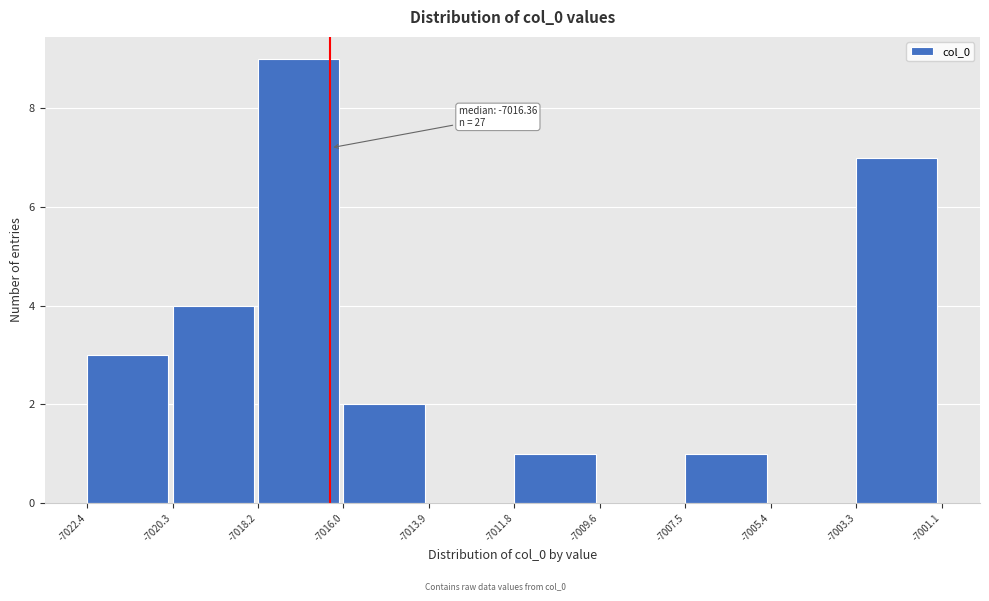

Which range on the x-axis has the tallest bar?

-7018.2 to -7016.0